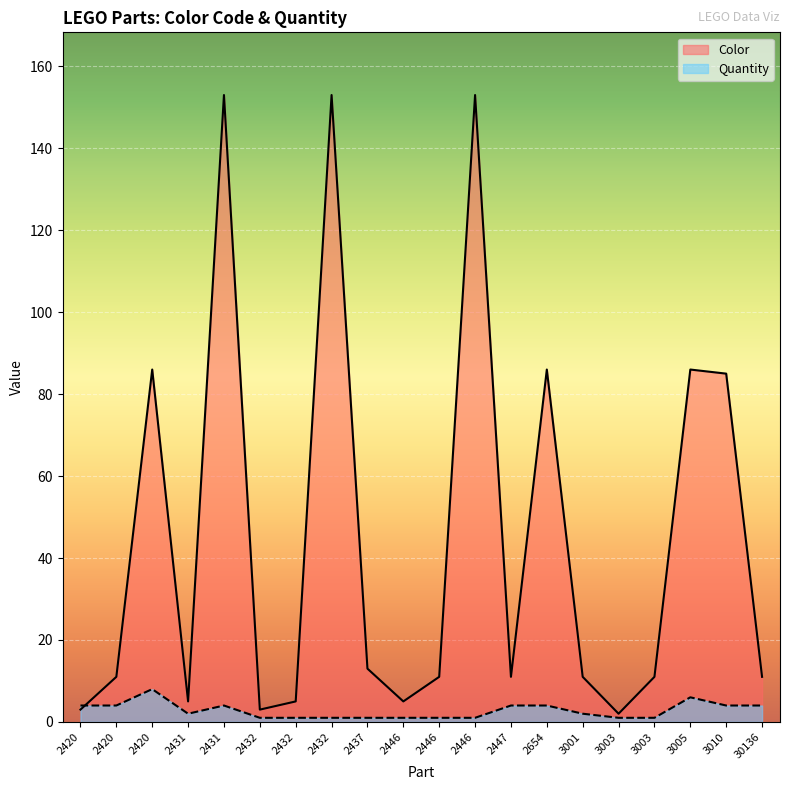

What is the maximum value for Color?

153